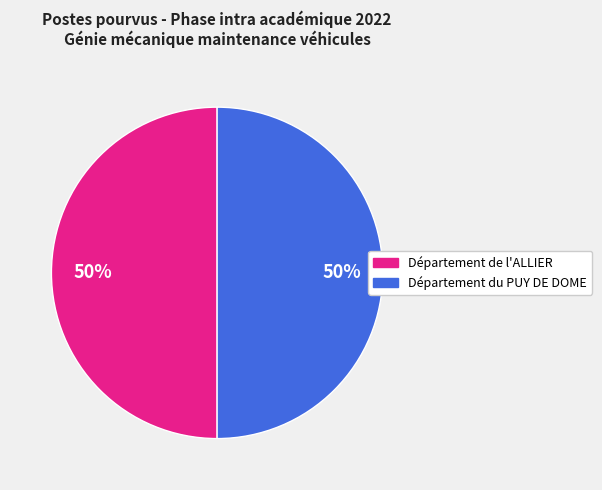

How many slices are in this pie chart?

2